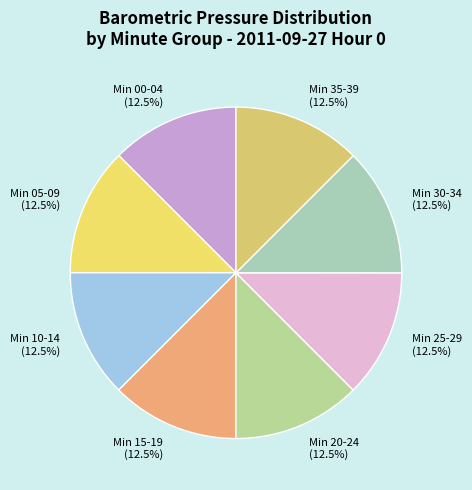

What percentage is NOT represented by Min 00-04 (12.5%)?

87.5%